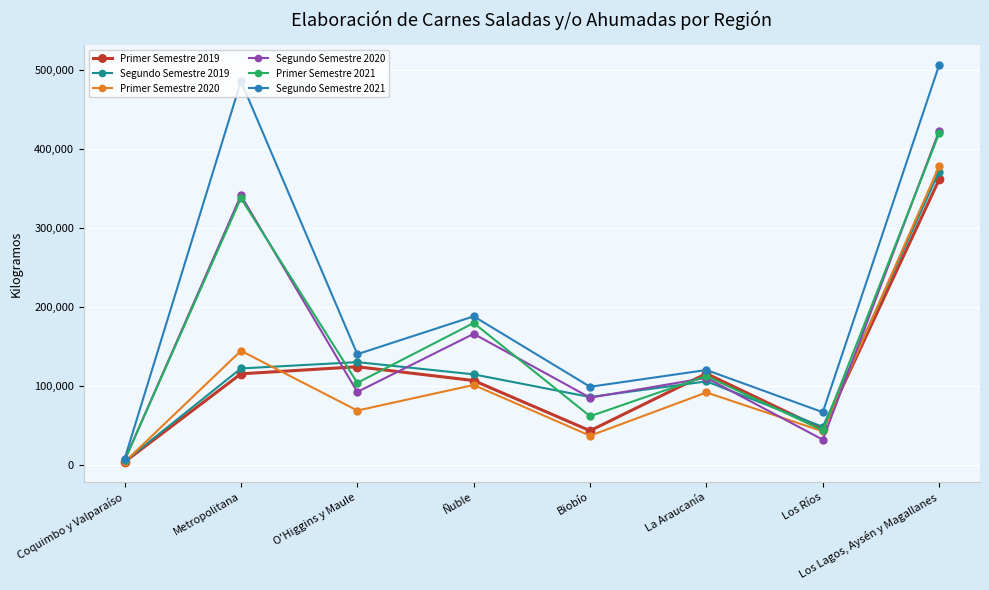

At which label does Segundo Semestre 2021 reach its minimum?

Coquimbo y Valparaíso